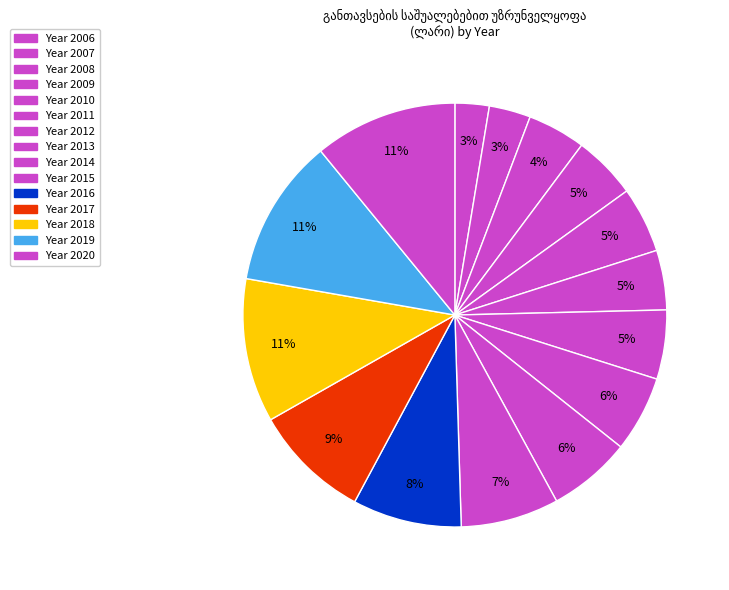

How many segments does this pie chart have?

15